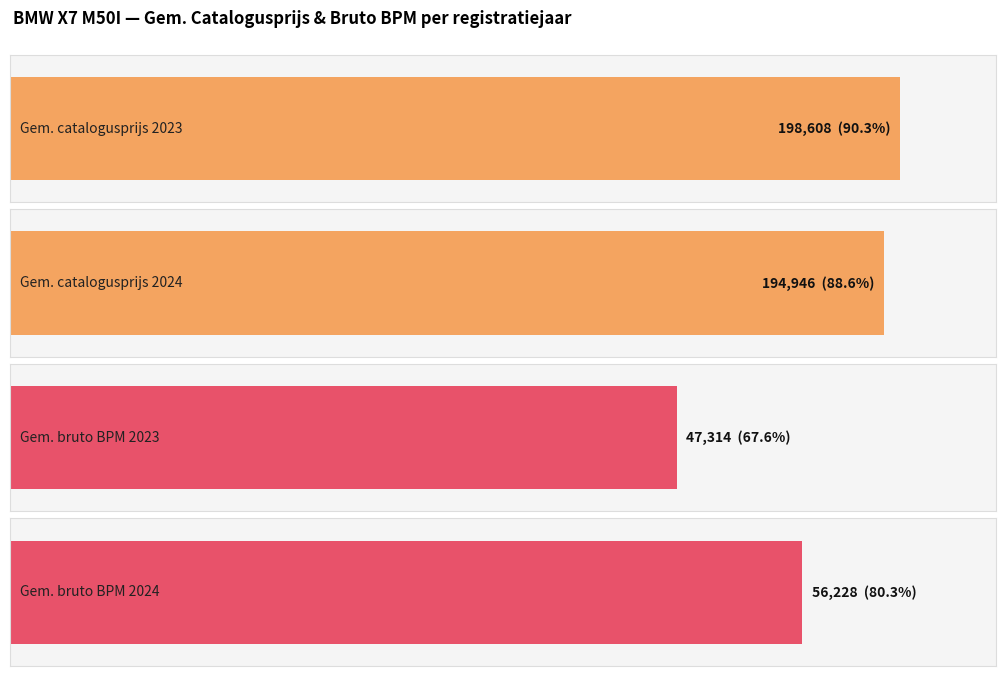

Rank the series by their average value, from highest to lowest.

Average catalogusprijs, Average bruto_bpm